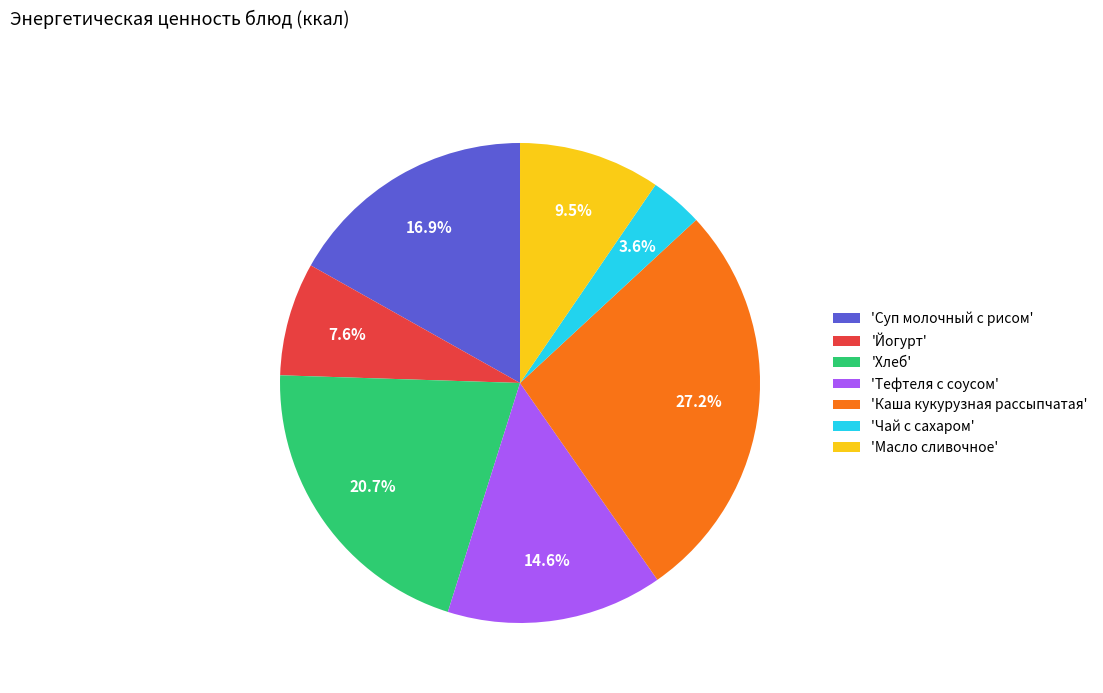

What is the largest slice in the pie chart?

'Каша кукурузная рассыпчатая'